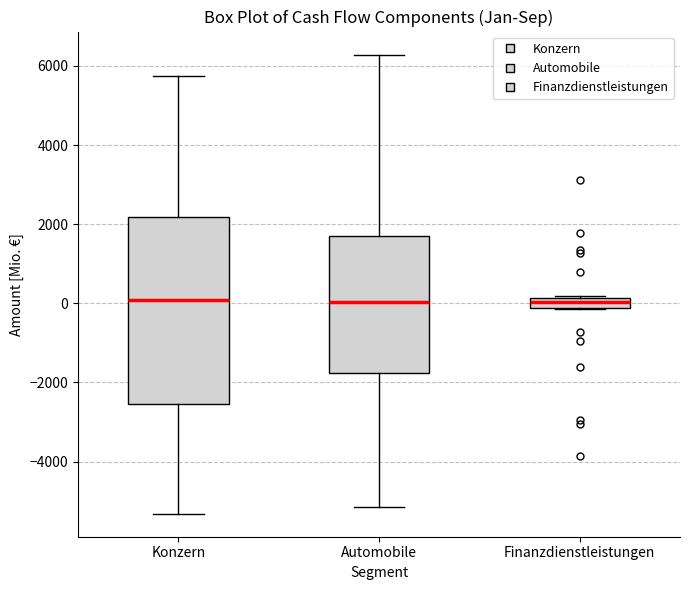

Comparing the boxes themselves (not the whiskers), which one is the tallest?

Konzern